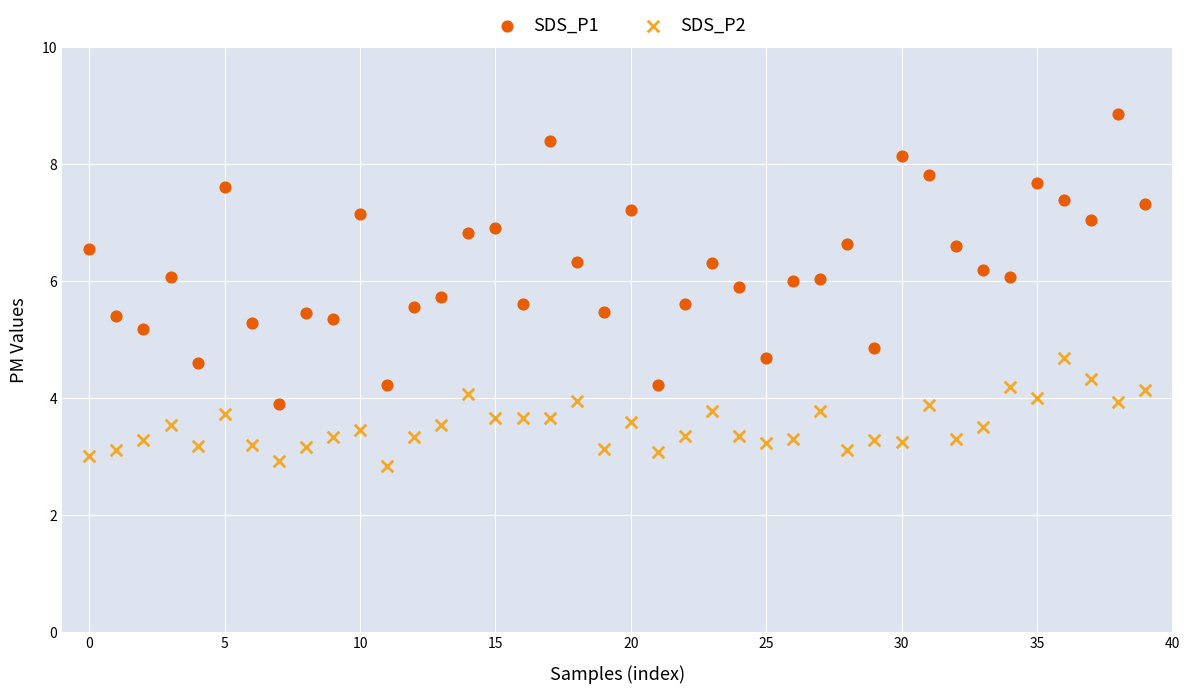

What are all the series names shown in the legend?

SDS_P1, SDS_P2